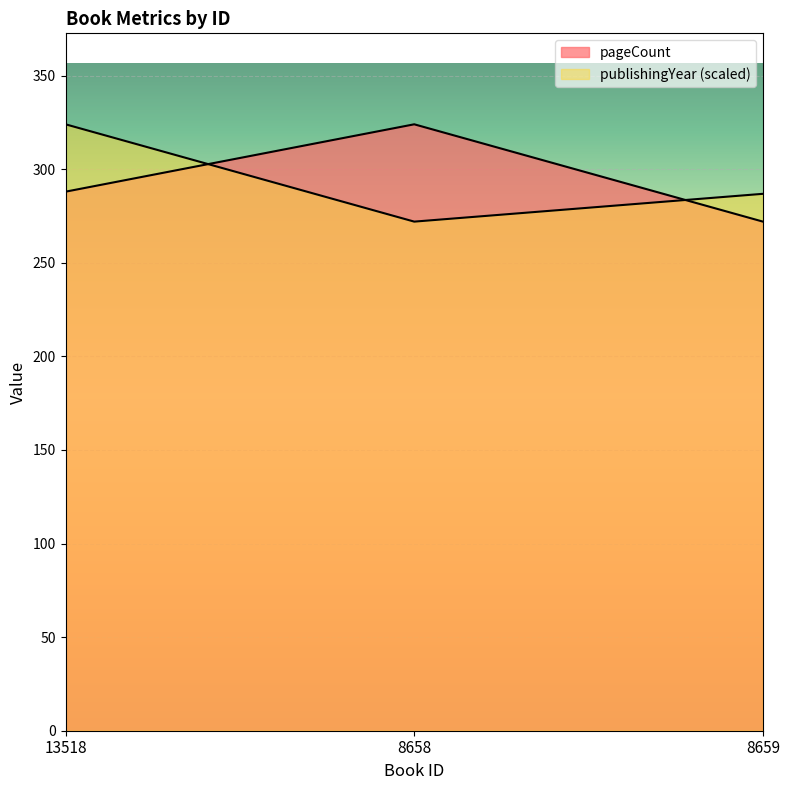

What position from the right is 8658?

2